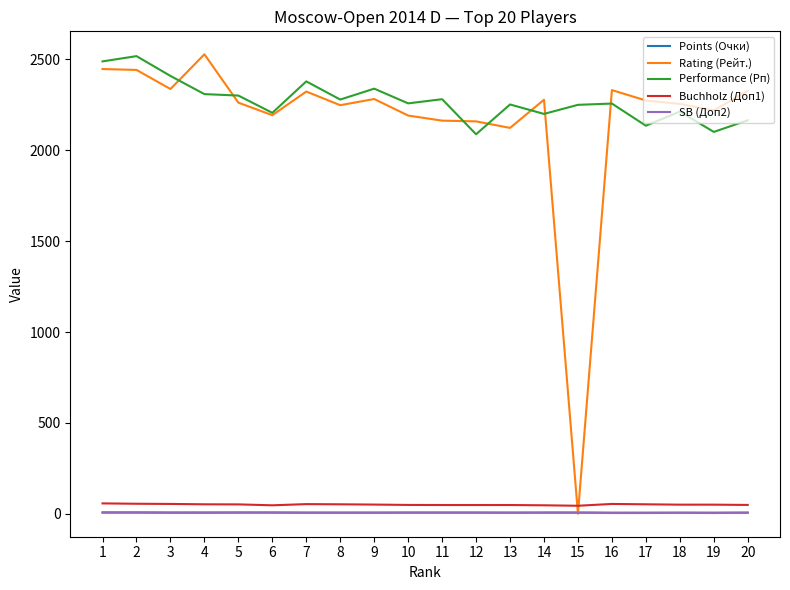

Does the chart have visible grid lines?

No